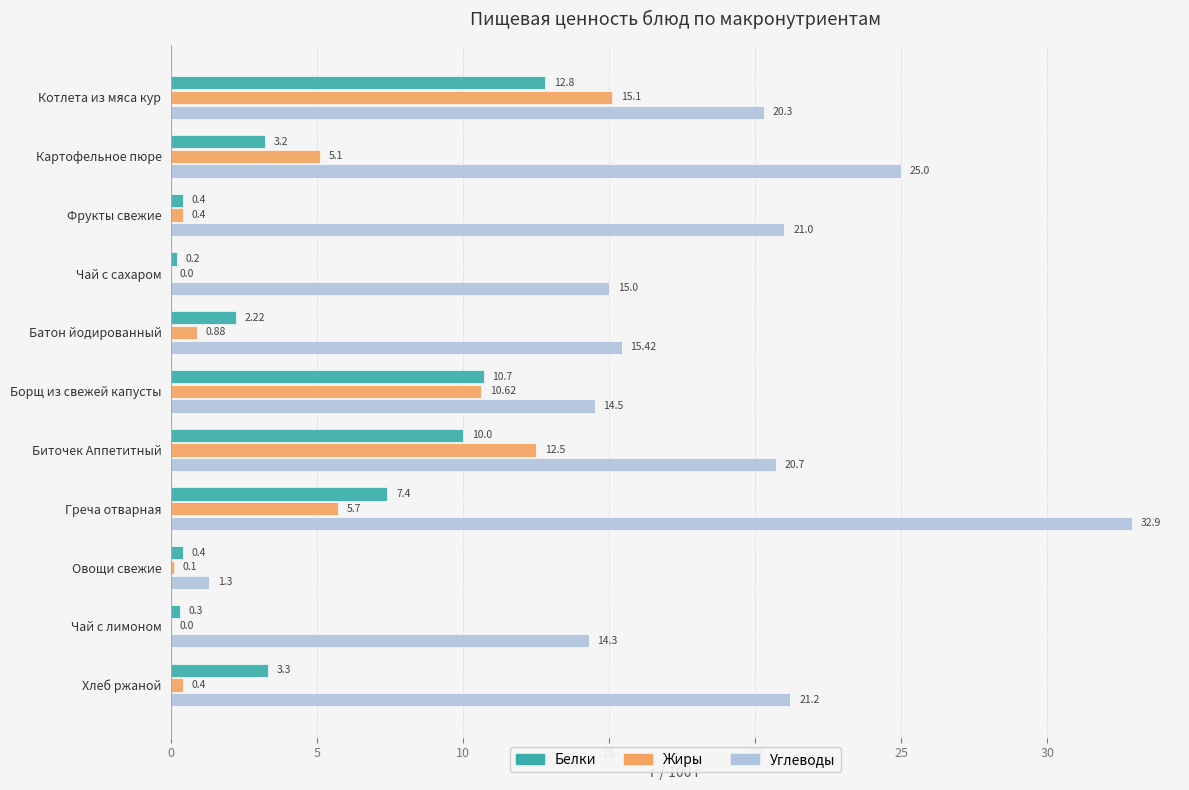

What is the maximum value for Жиры?

15.1